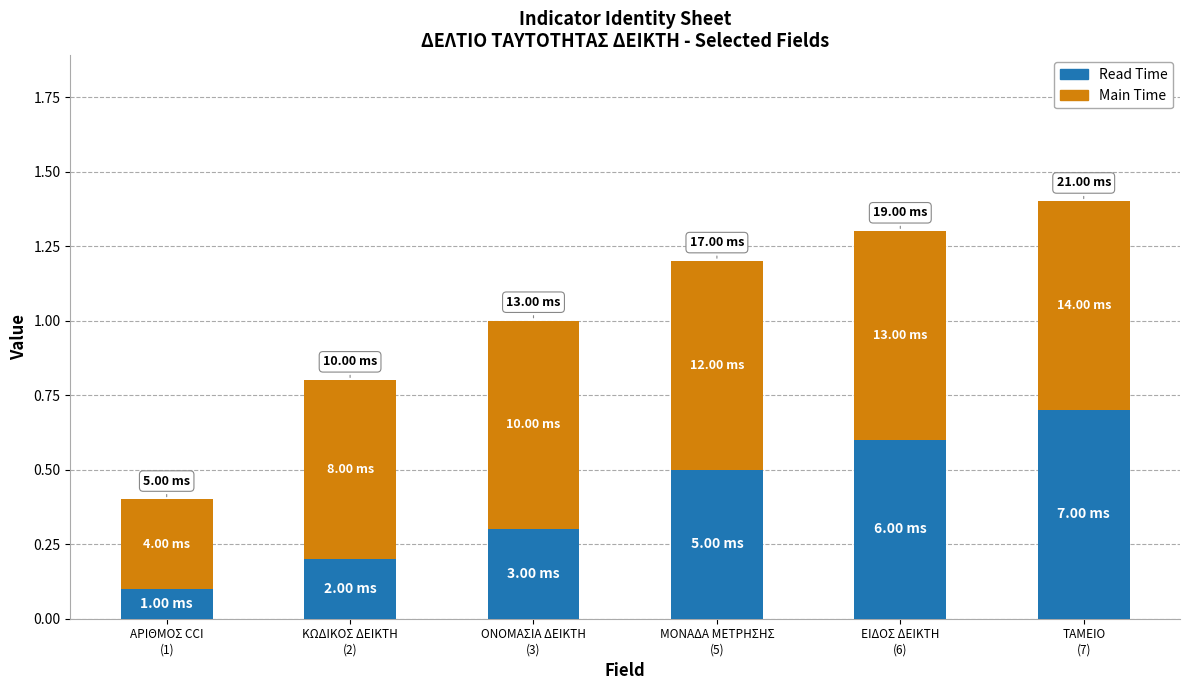

What is the sum of all Read Time values?

2.4